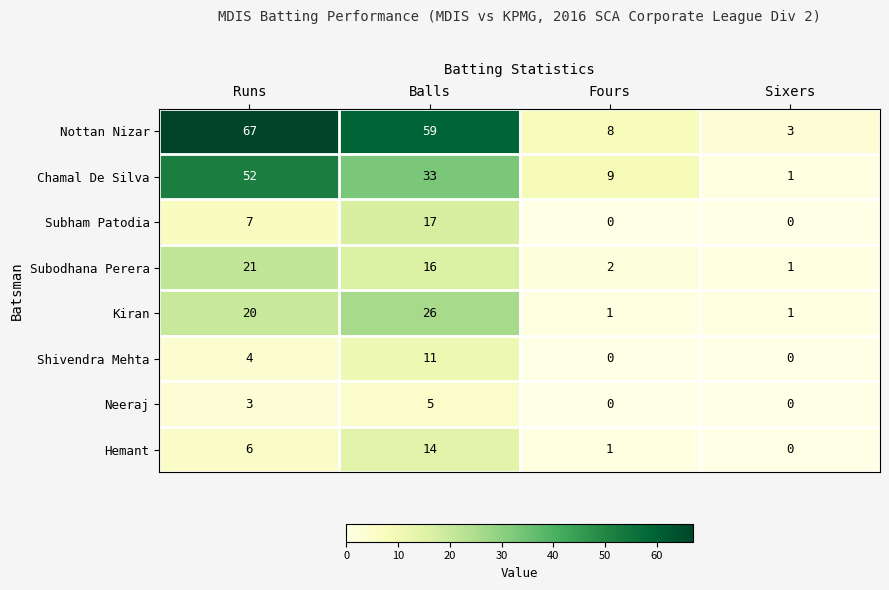

Count the Neeraj values in the range 0 to 5.

4